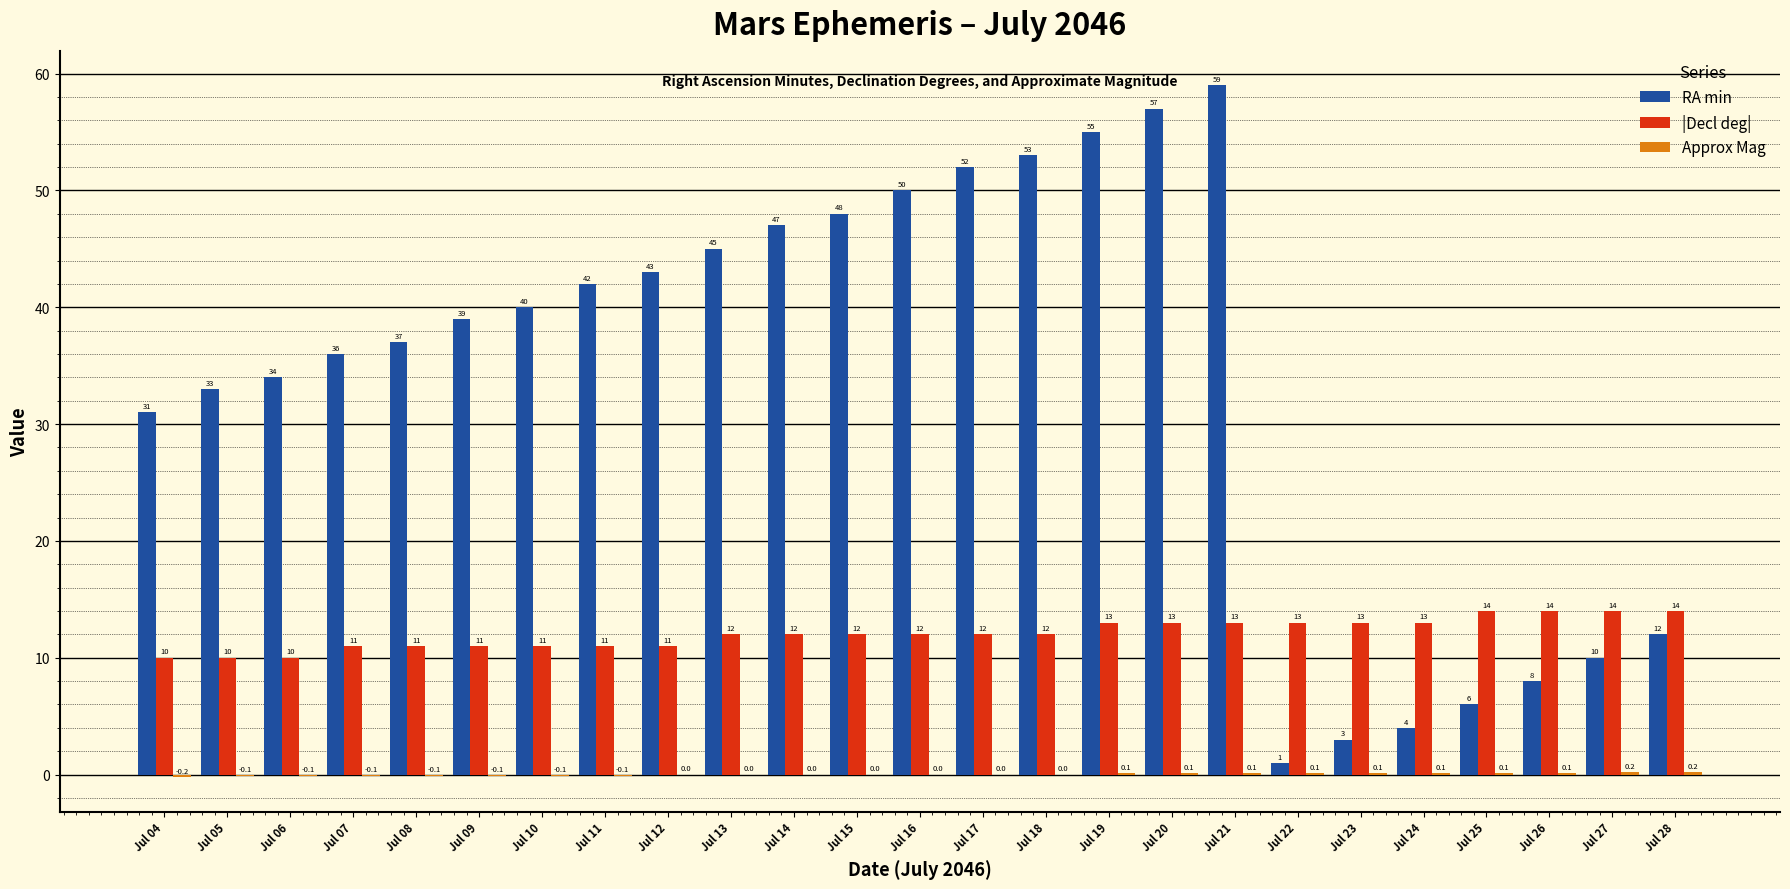

Which label corresponds to the largest value in the chart?

Jul 21